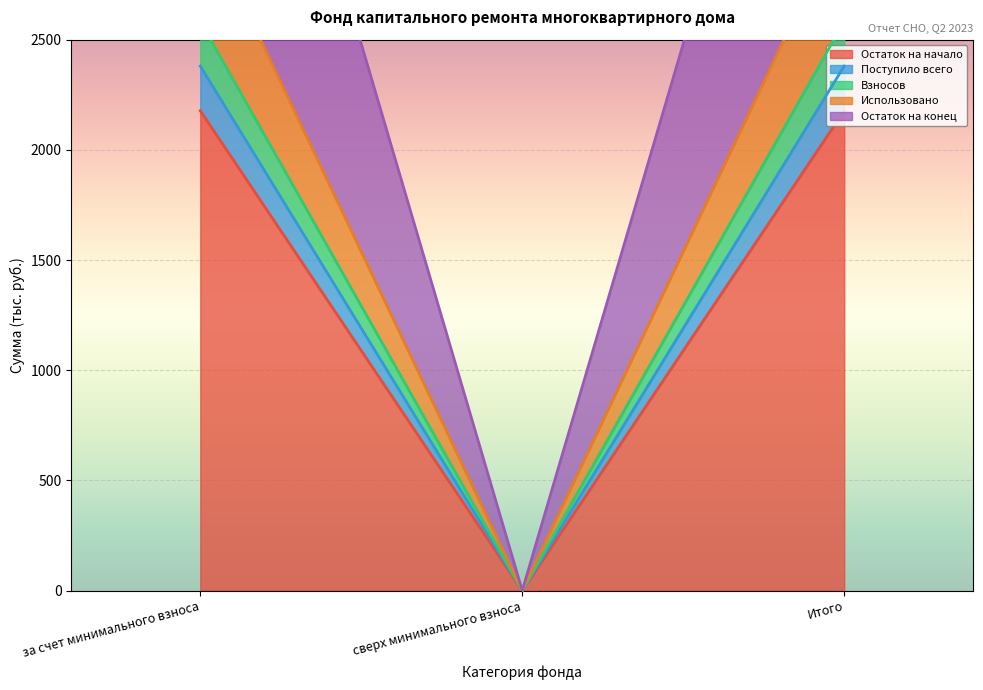

Which series has the widest spread of values?

Остаток на конец